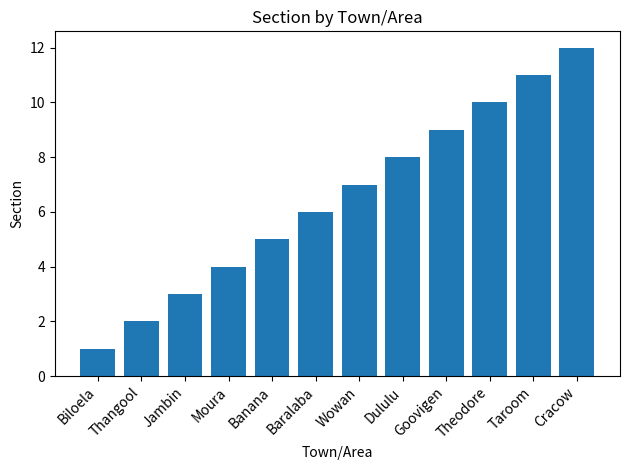

Is it true that the value at Baralaba is 3?

False